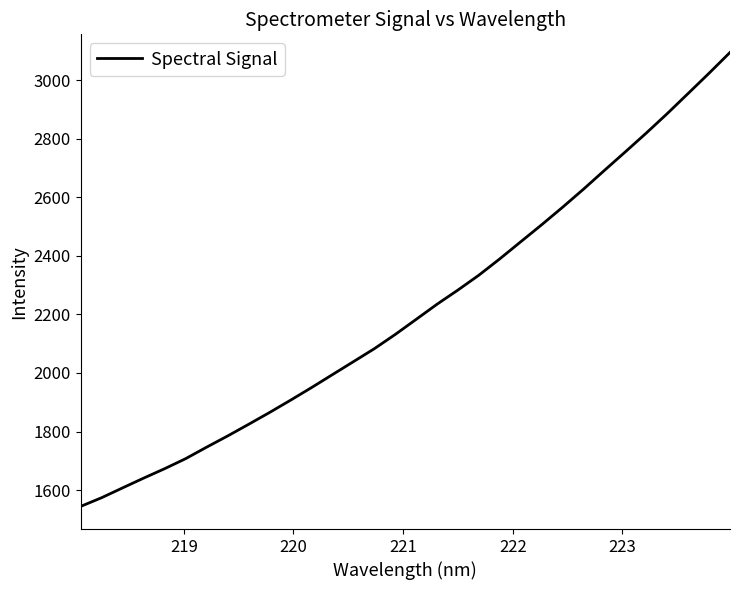

What is the smallest value displayed?

1544.6